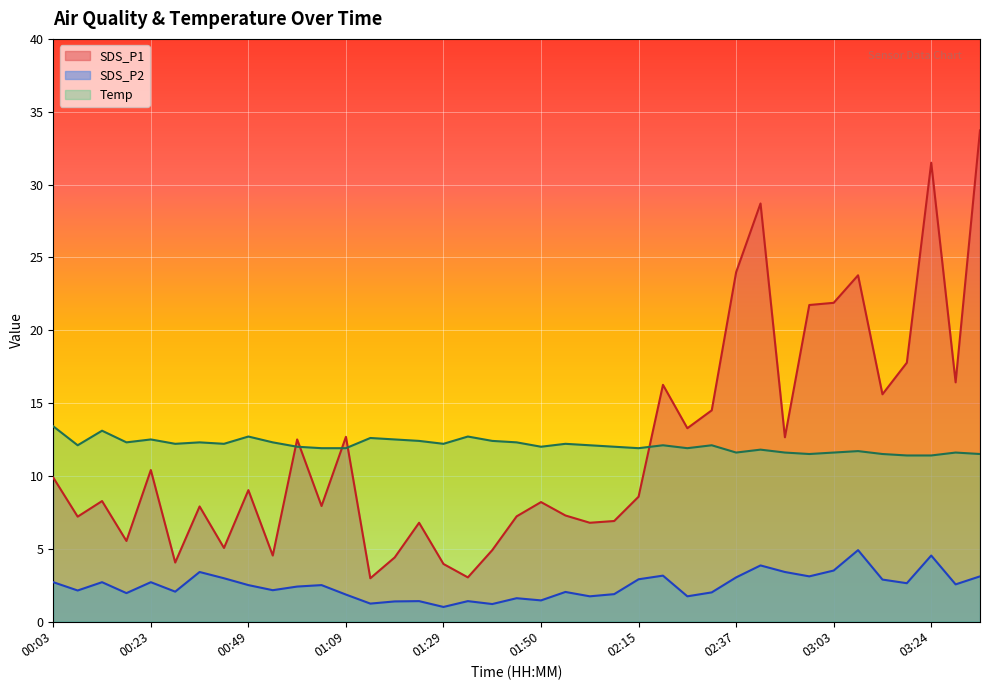

How many data points in SDS_P2 are above 2?

25